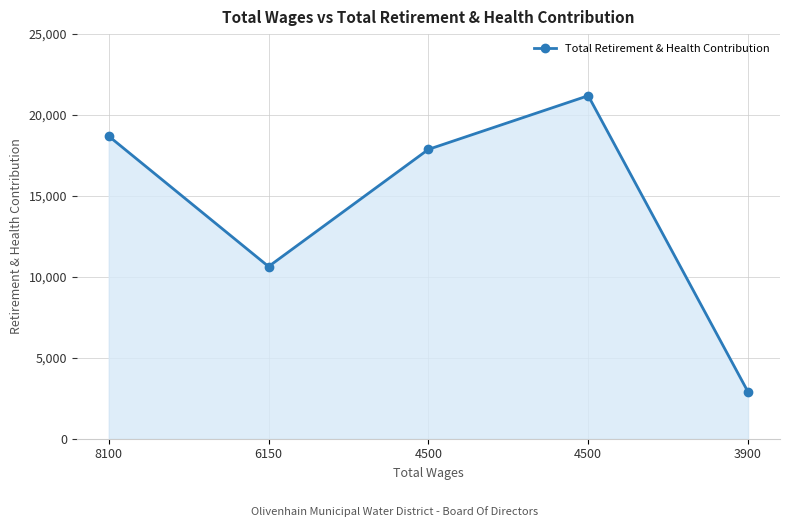

Does the chart display data point markers on the line(s)?

Yes